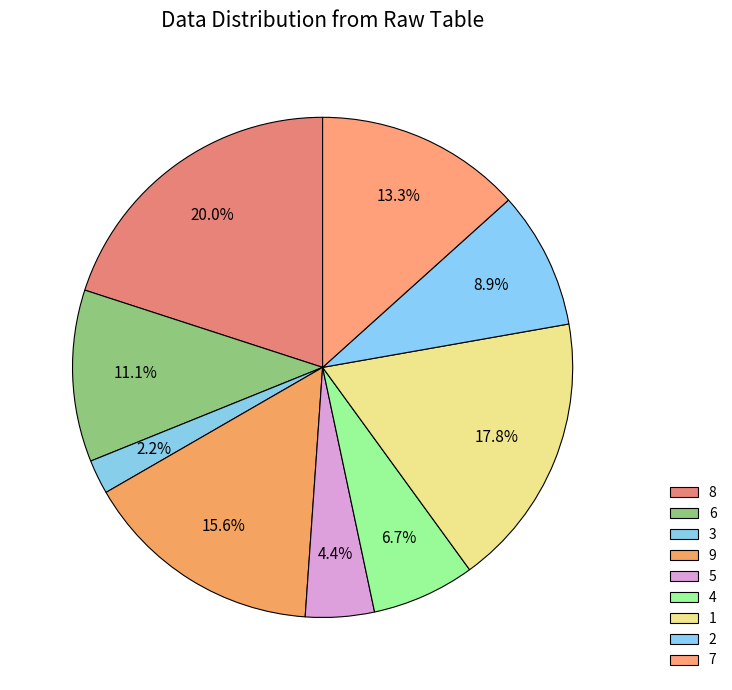

Do 2 and 9 together represent more than half of the pie?

No